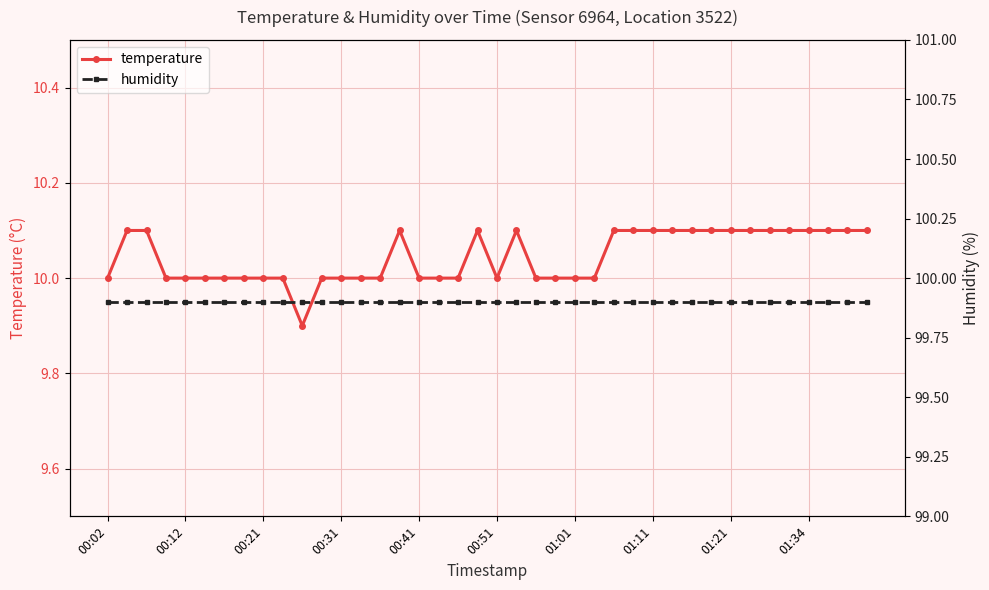

What value does the humidity series have at 35?

99.9